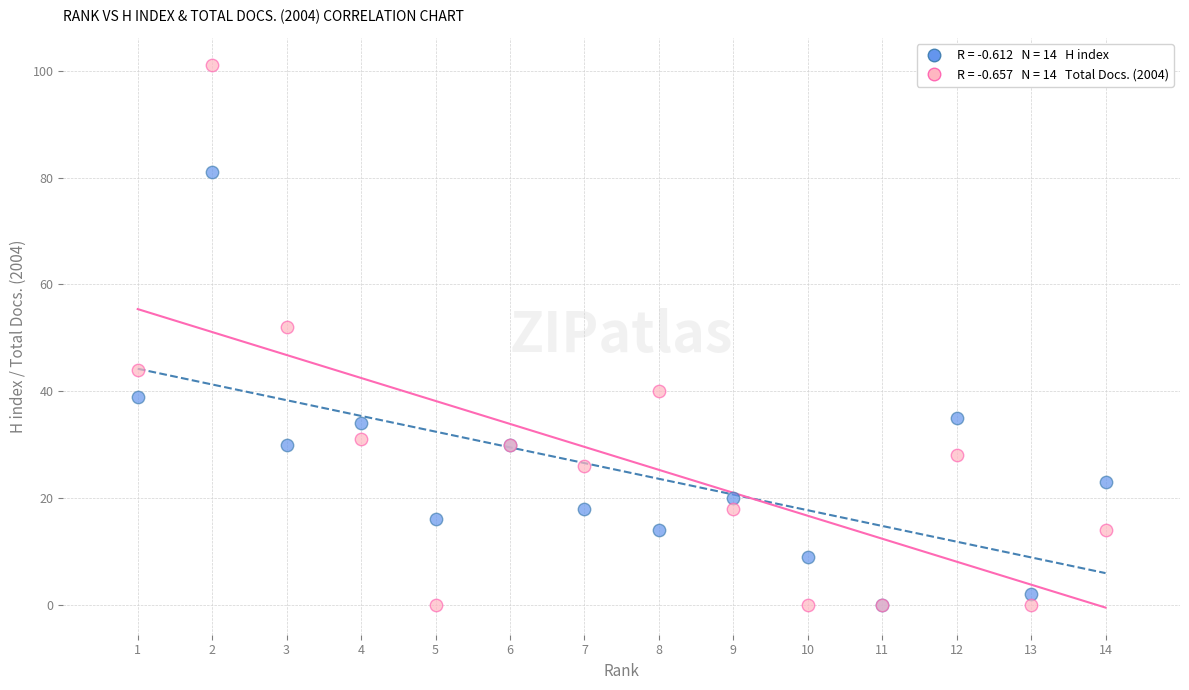

Across all series, what Y value is closest to 50?

52